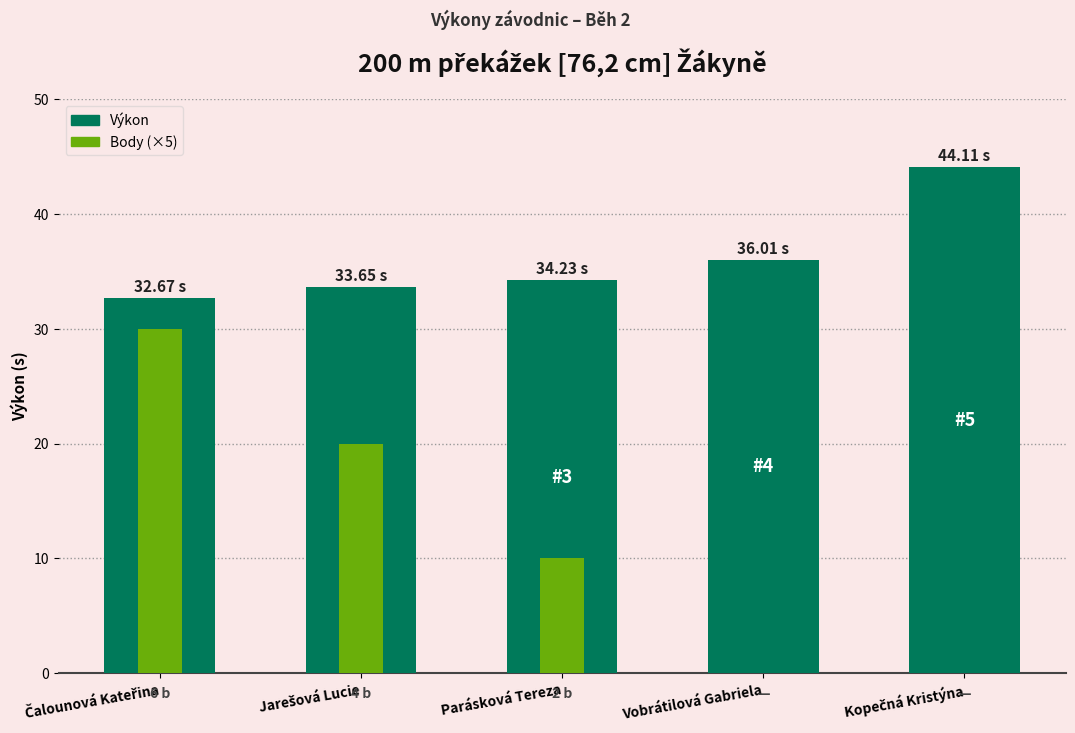

What value does the Výkon series have at Parásková Tereza?

34.2